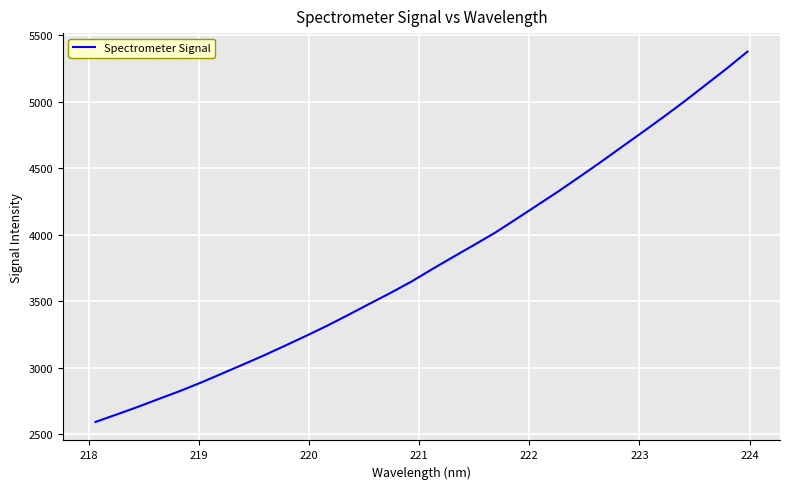

What is the smallest value displayed?

2592.0